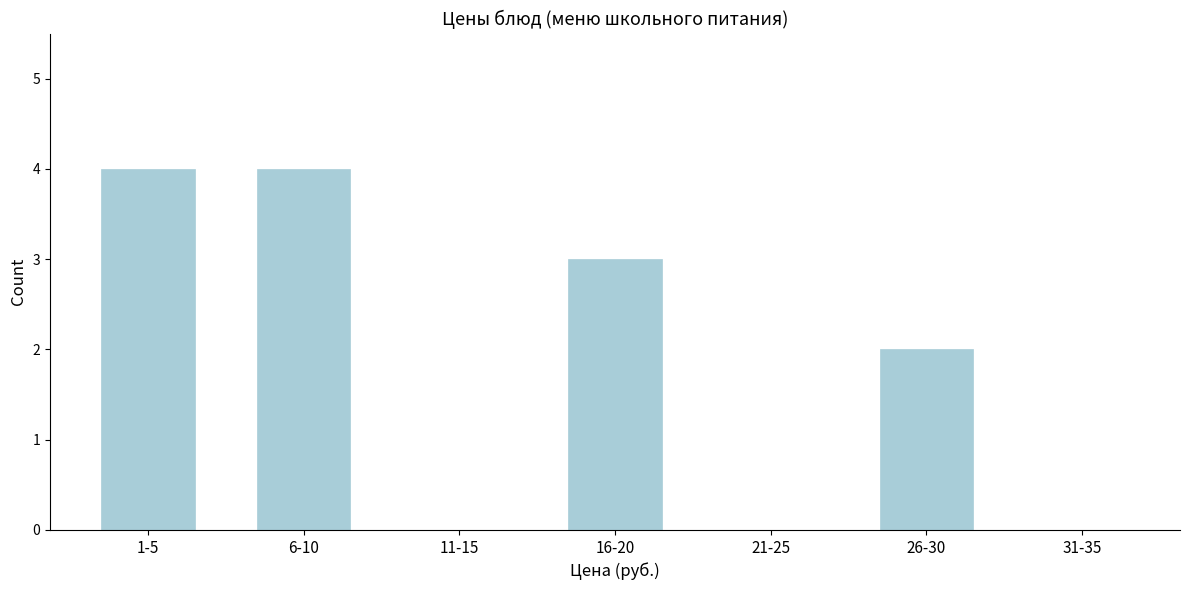

Reading left to right, extract all data points from this chart.

1-5=4	6-10=4	11-15=0	16-20=3	21-25=0	26-30=2	31-35=0